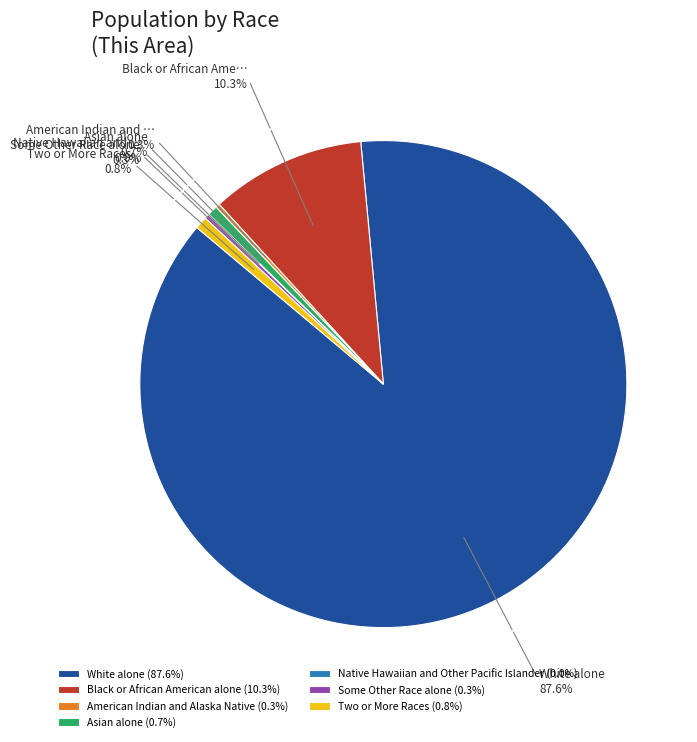

What is the ratio of the value at White alone (87.6%) to the value at Some Other Race alone (0.3%)?

280.6